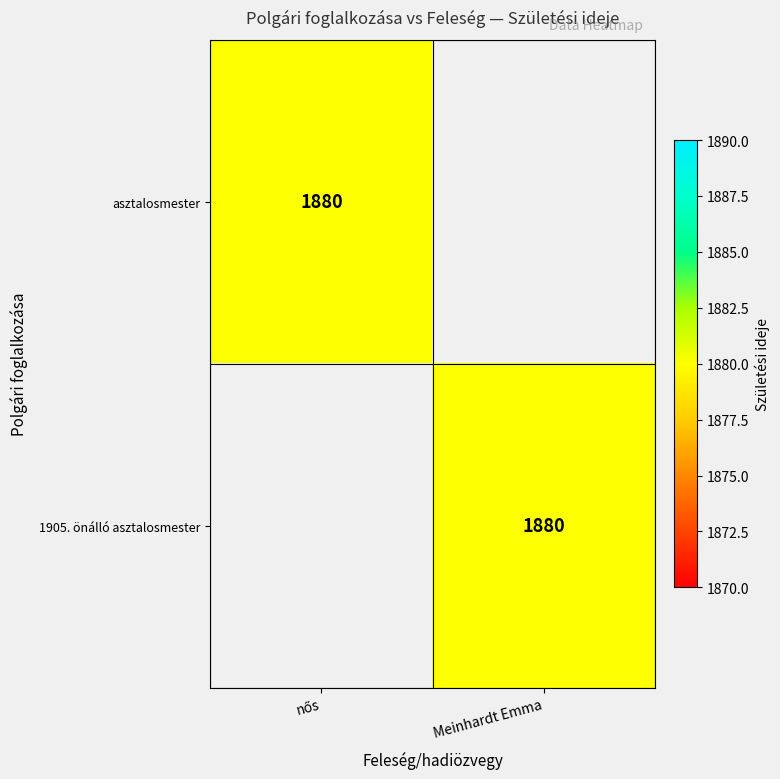

At which category is the sum across all series the highest?

nős